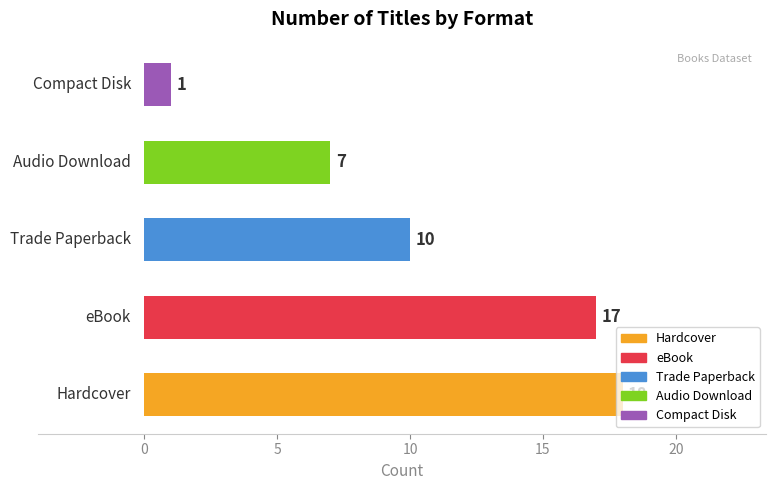

Count the number of categories in the chart.

5